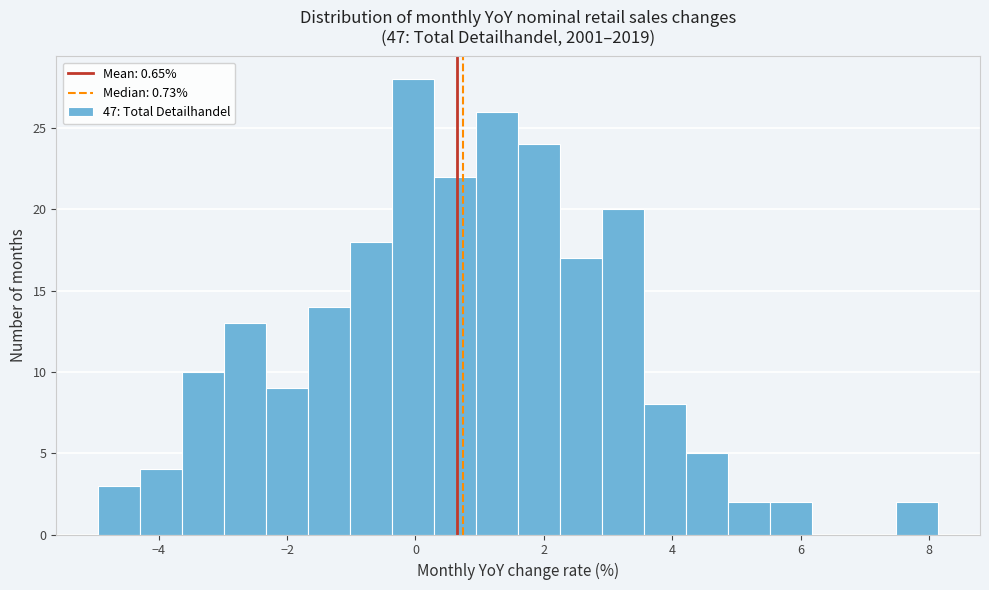

Around what value on the x-axis is the tallest bar? Give the approximate position of its centre, as read against the axis.

0.0